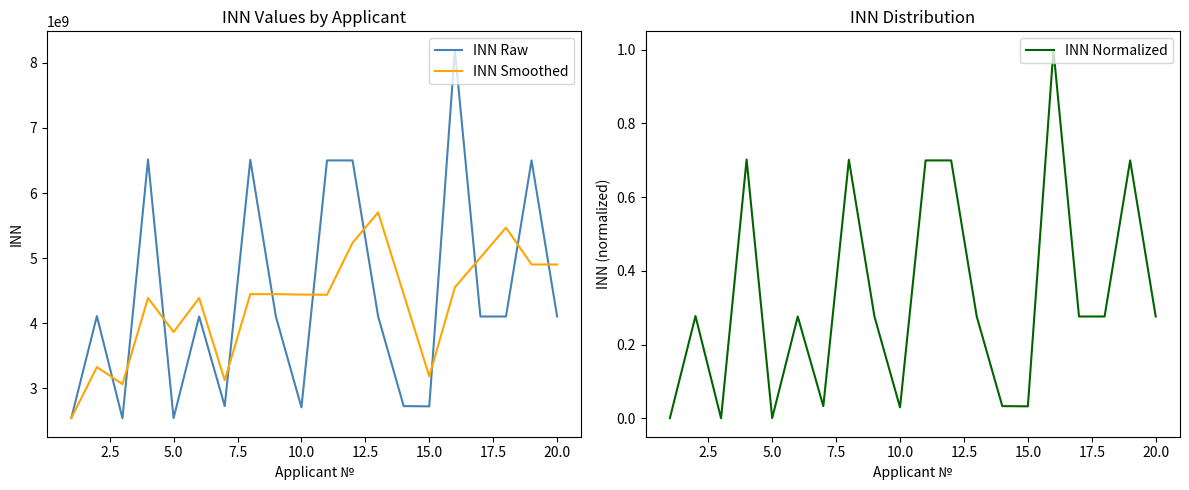

Reading left to right, transcribe all the data shown in this chart.

INN Raw: 2540078397.0	4108003484.0	2536010639.0	6515000242.0	2539041064.0	4101024943.0	2723108634.0	6511002136.0	4101138370.0	2704014652.0	6501292130.0	6501237700.0	4102006640.0	2723050060.0	2720023051.0	8203002819.0	4101147695.0	4101181939.0	6501289105.0	4101016808.0
INN Smoothed: 2540078397.0	3324040940.5	3061364173.3	4386338121.7	3863350648.3	4385022083.0	3121058213.7	4445045237.7	4445083046.7	4438718386.0	4435481717.3	5235514827.3	5701512156.7	4442098133.3	3181693250.3	4548691976.7	5008057855.0	5468444151.0	4901206246.3	4901162617.3
INN Normalized: 0.0	0.3	0.0	0.7	0.0	0.3	0.0	0.7	0.3	0.0	0.7	0.7	0.3	0.0	0.0	1.0	0.3	0.3	0.7	0.3